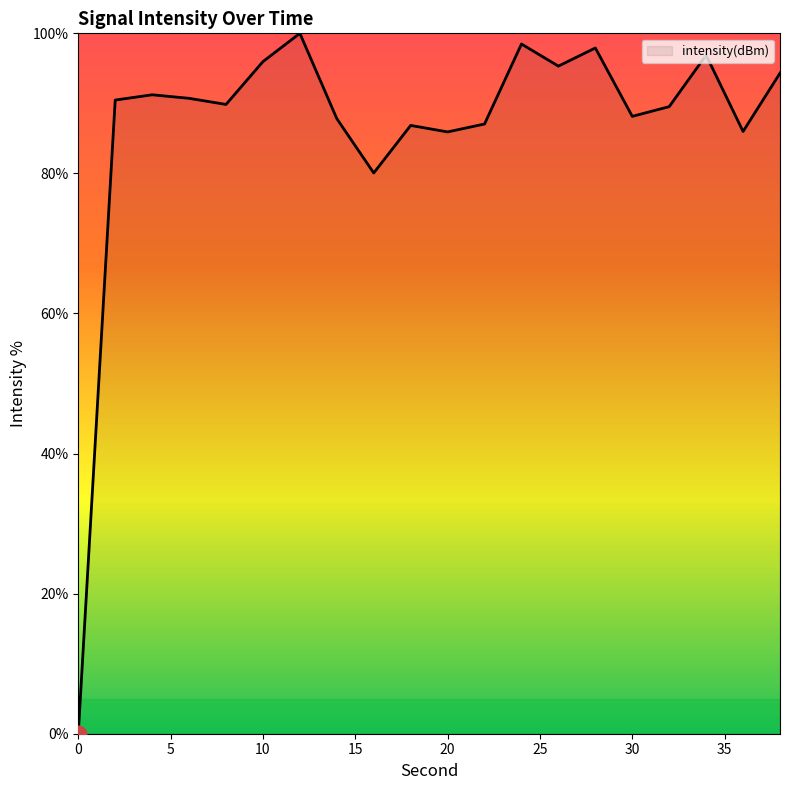

What is the greatest value displayed?

100.0